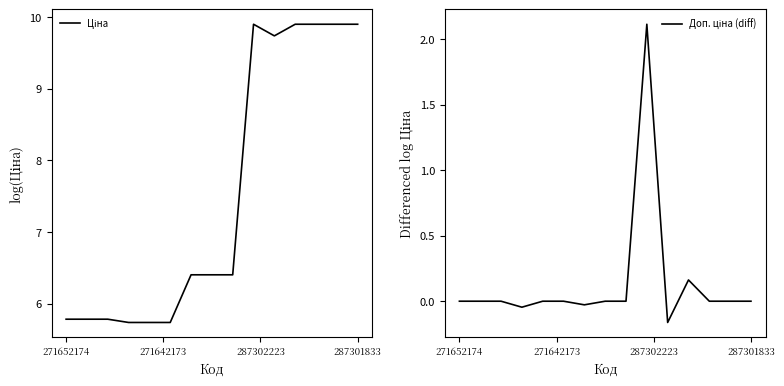

In Доп. ціна (diff), how many points are lower than both neighbors (excluding endpoints)?

3